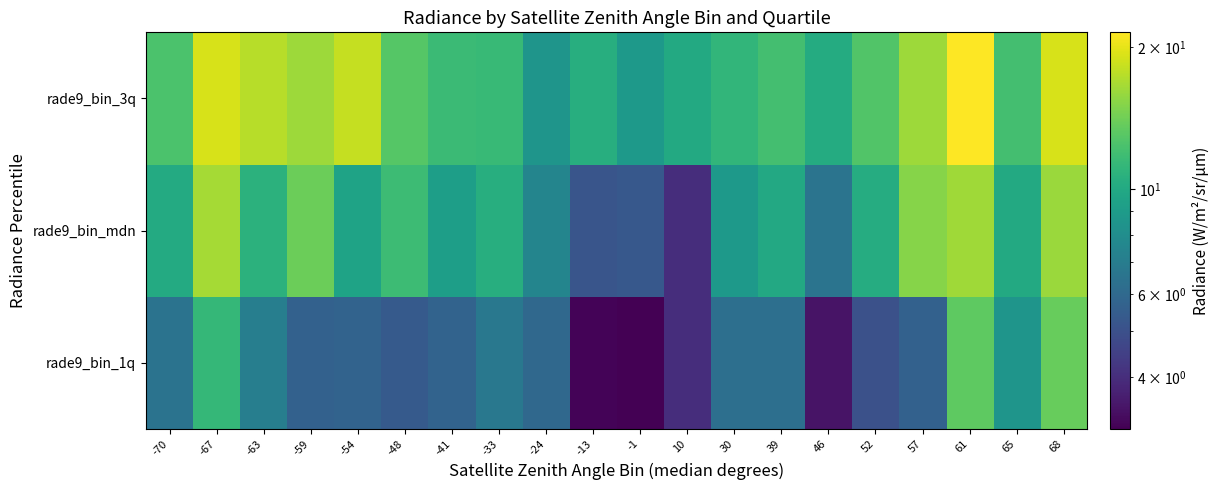

At which category is the sum across all series the highest?

61